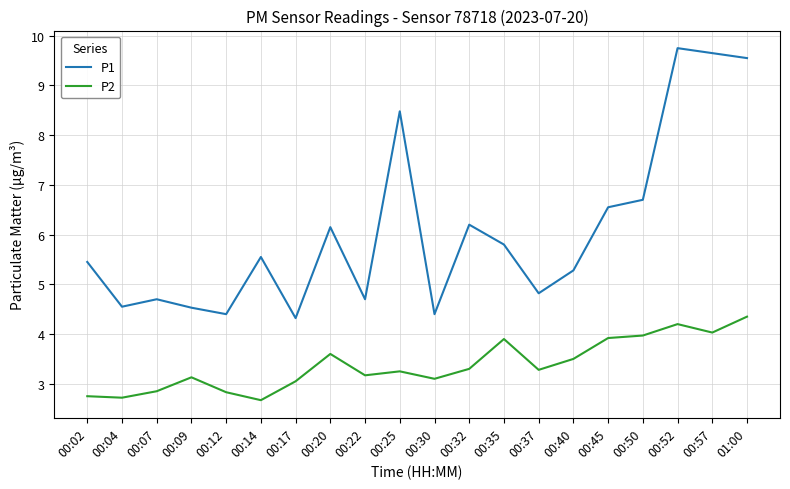

True or false: P2 and P1 intersect in this chart.

False